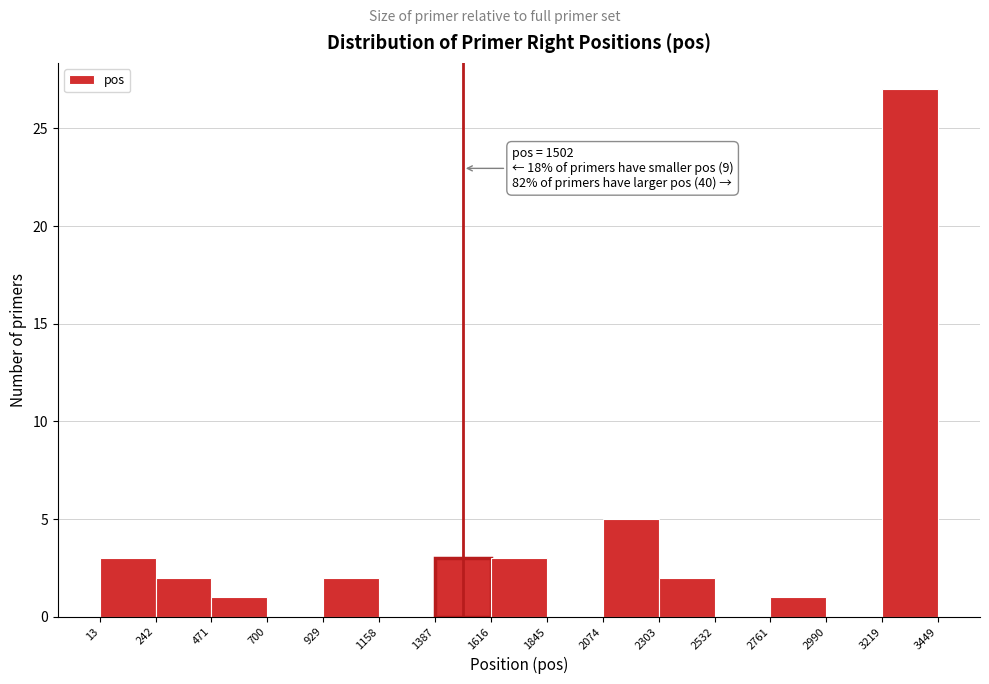

Over which range of the x-axis is the bar tallest?

3219 to 3449